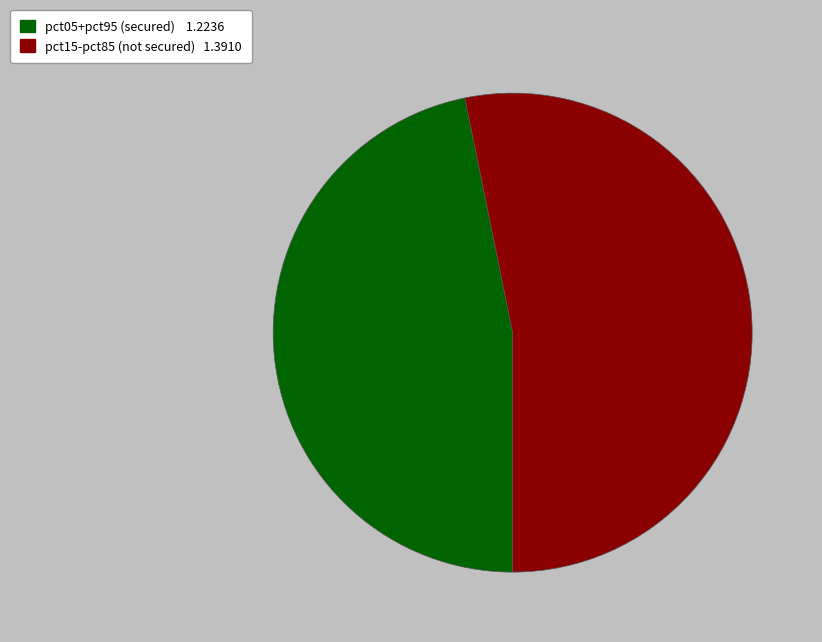

Rank the categories by value from highest to lowest.

pct15-pct85 (not secured) 1.3910, pct05+pct95 (secured) 1.2236